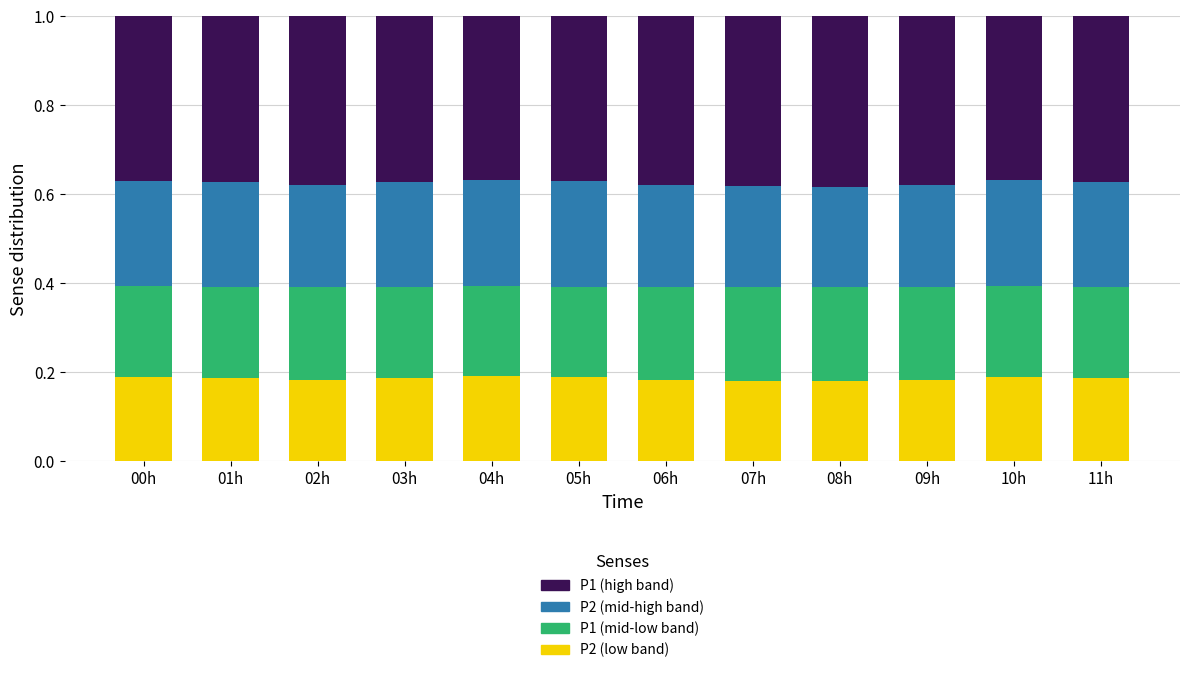

How many categories are shown in the chart?

12